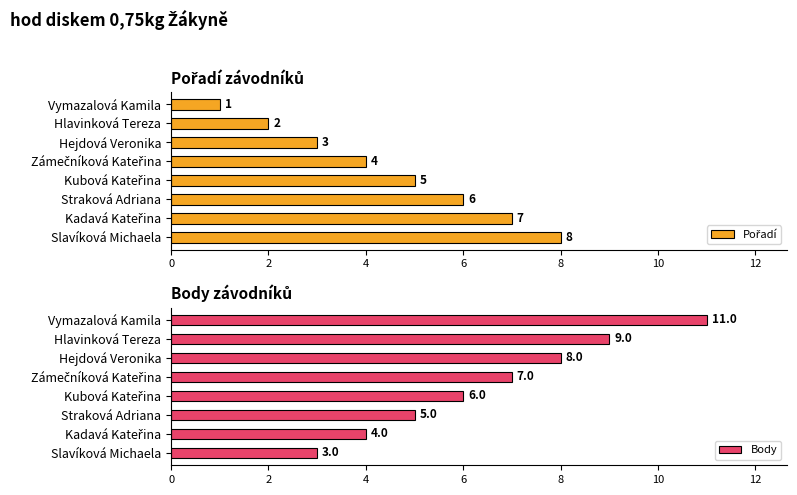

Is it true that Body equals 1 at Slavíková Michaela?

False